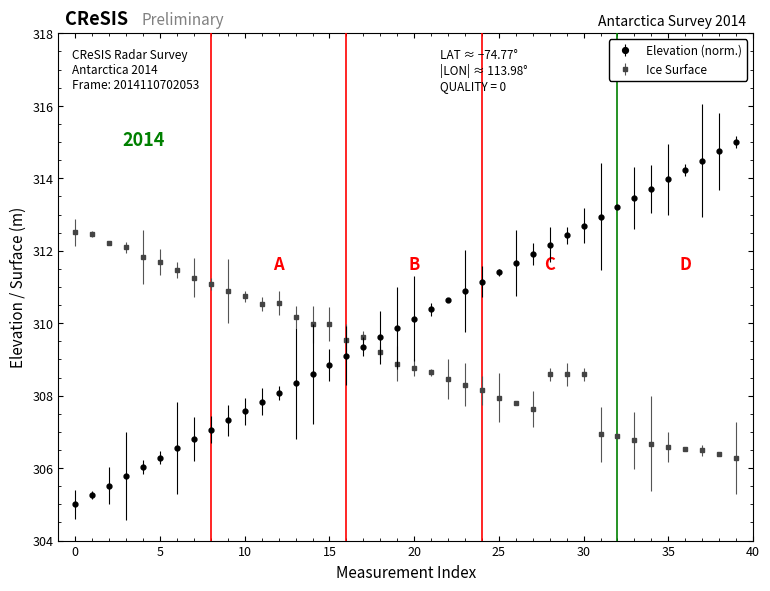

Which series has the largest range (max minus min)?

Elevation (norm.)